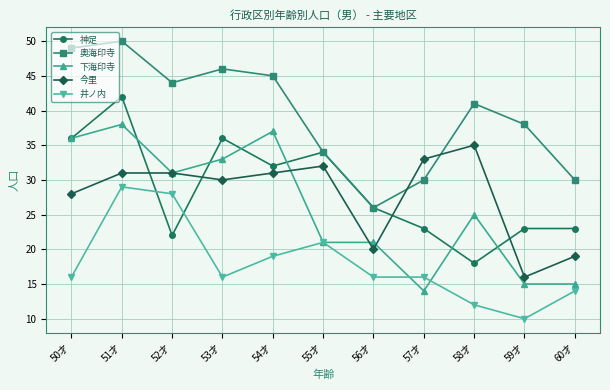

What is the spread (max minus min) of values at 54才?

26